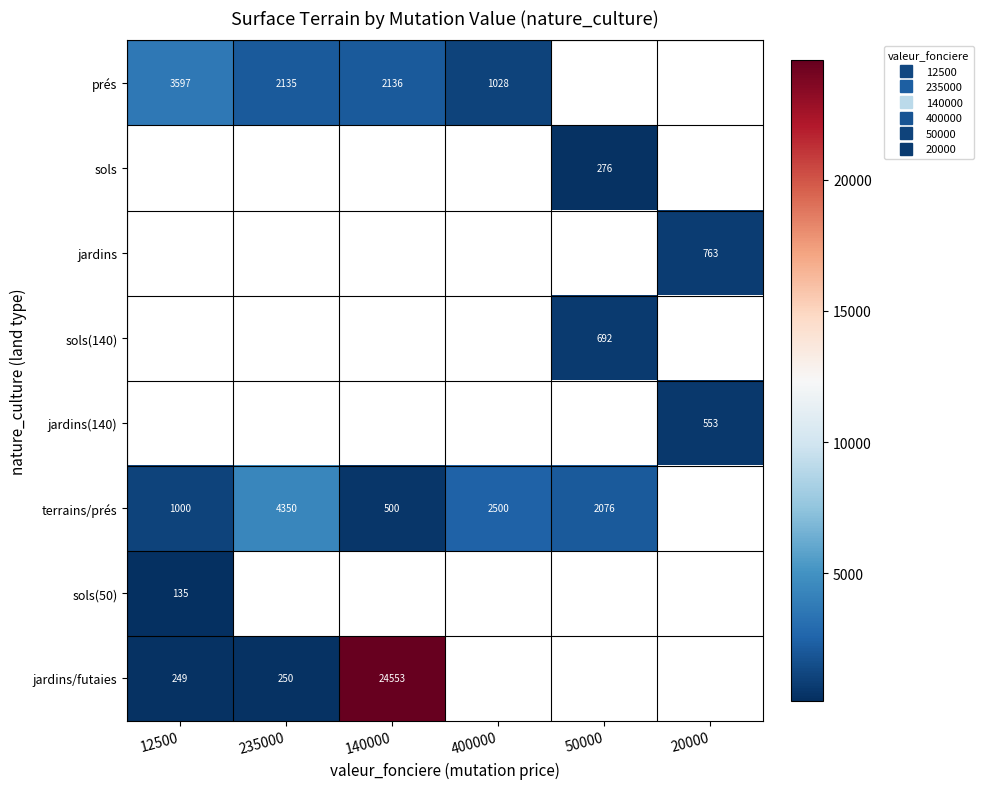

Is the value of sols(50) at 140000 greater than the value of jardins(140) at 50000?

No